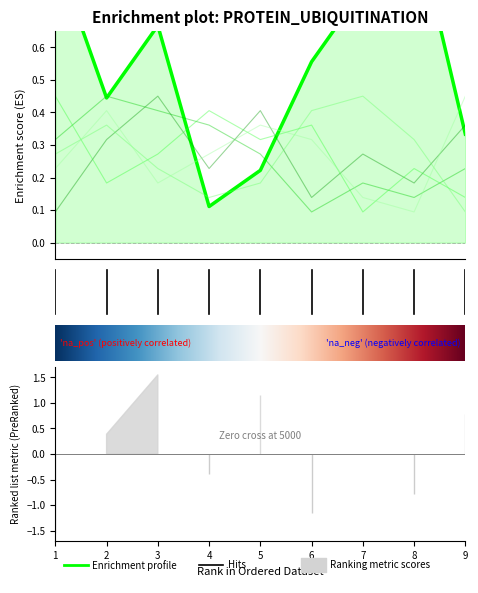

Between 6 and 1, which is larger?

1